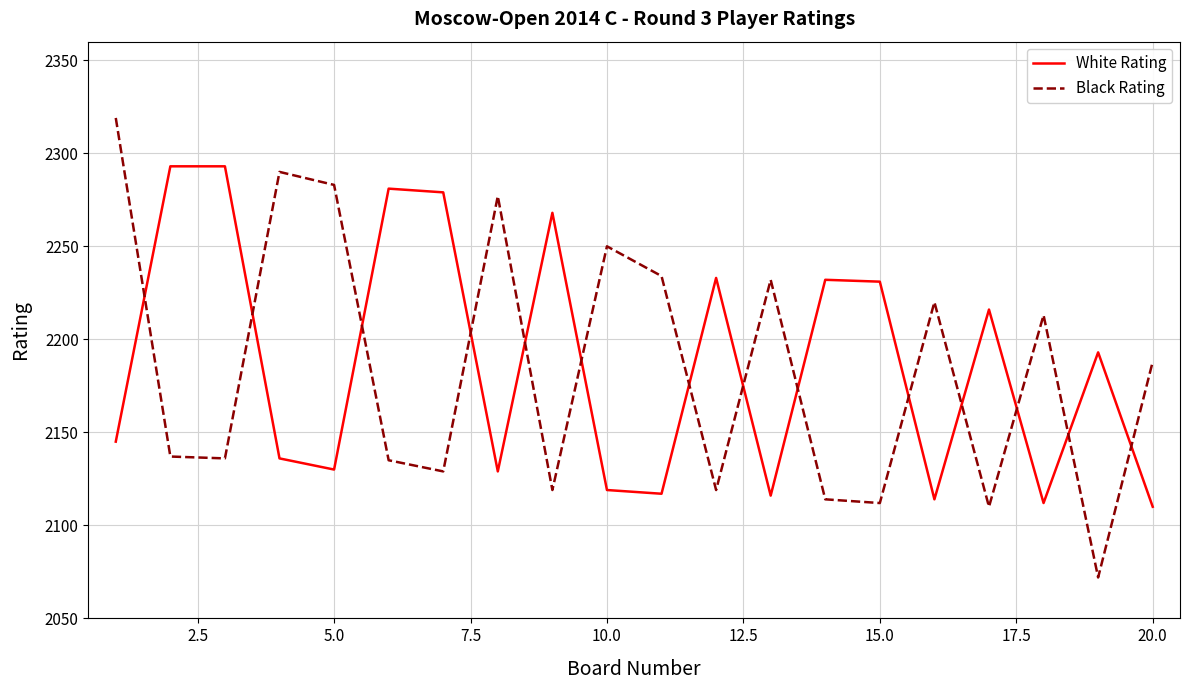

What is the difference between the maximum and minimum values in the White Rating series?

183